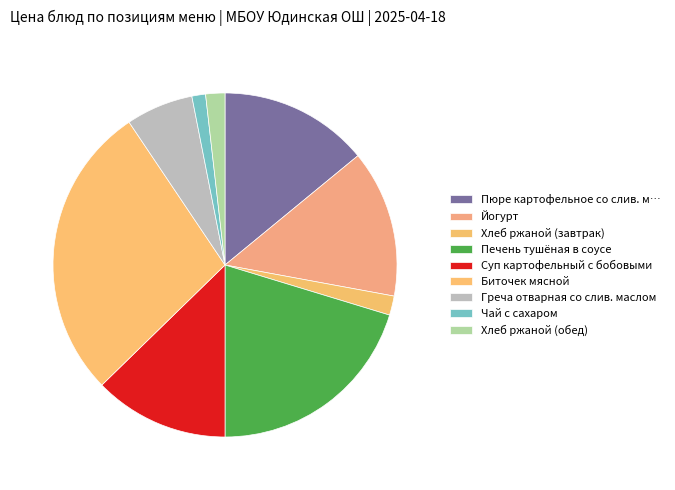

Count the number of slices in the pie.

9